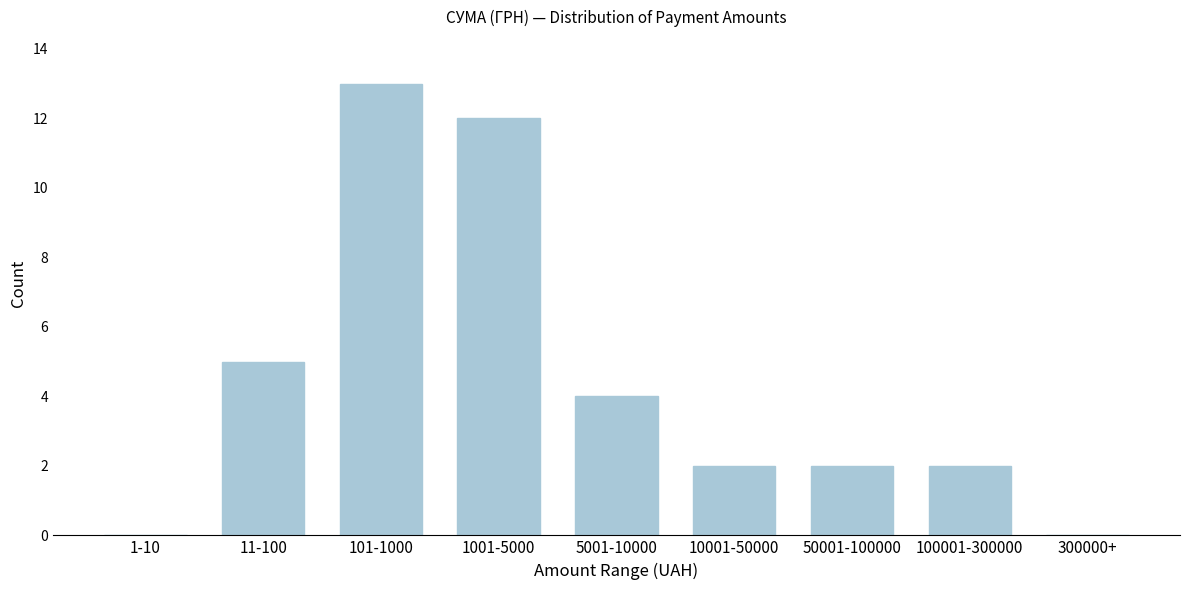

Reading left to right, what are all the values shown in this chart?

1-10=0	11-100=5	101-1000=13	1001-5000=12	5001-10000=4	10001-50000=2	50001-100000=2	100001-300000=2	300000+=0